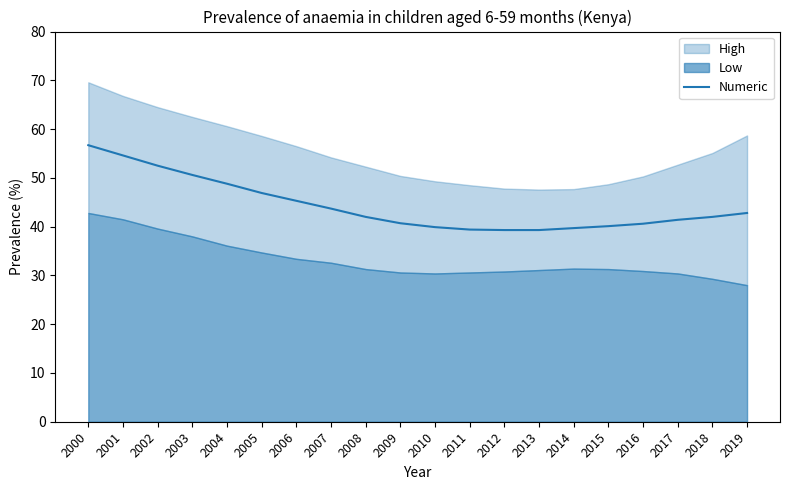

What is the highest value of the Numeric series?

56.7